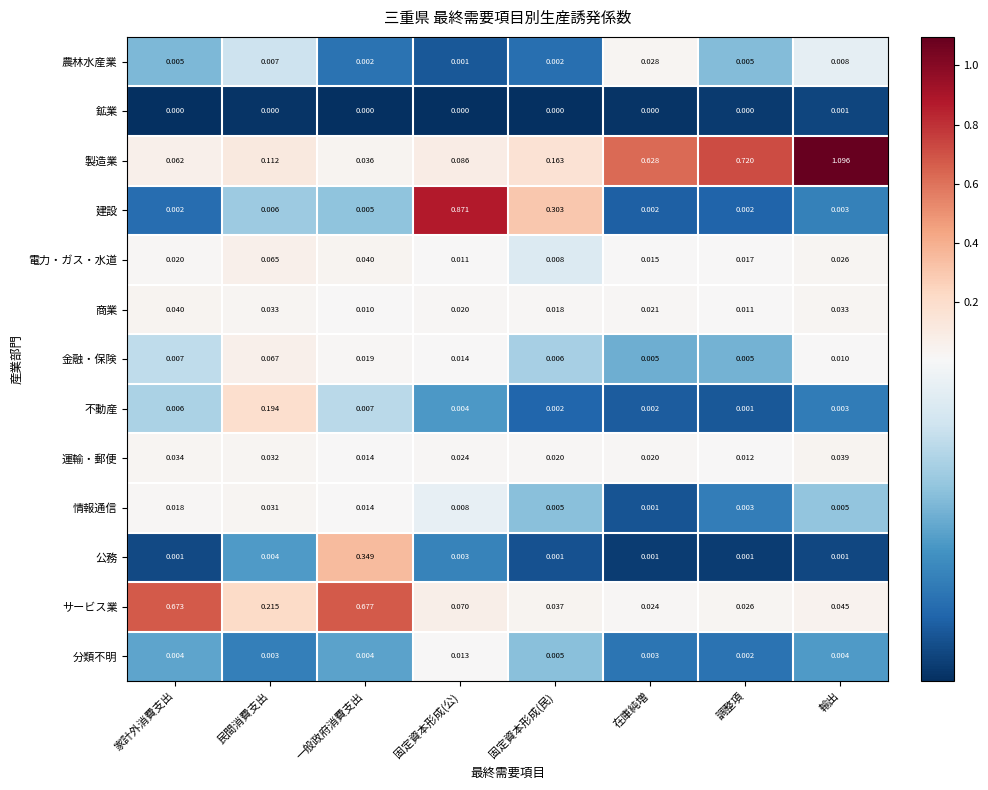

How many categories are shown in the chart?

8